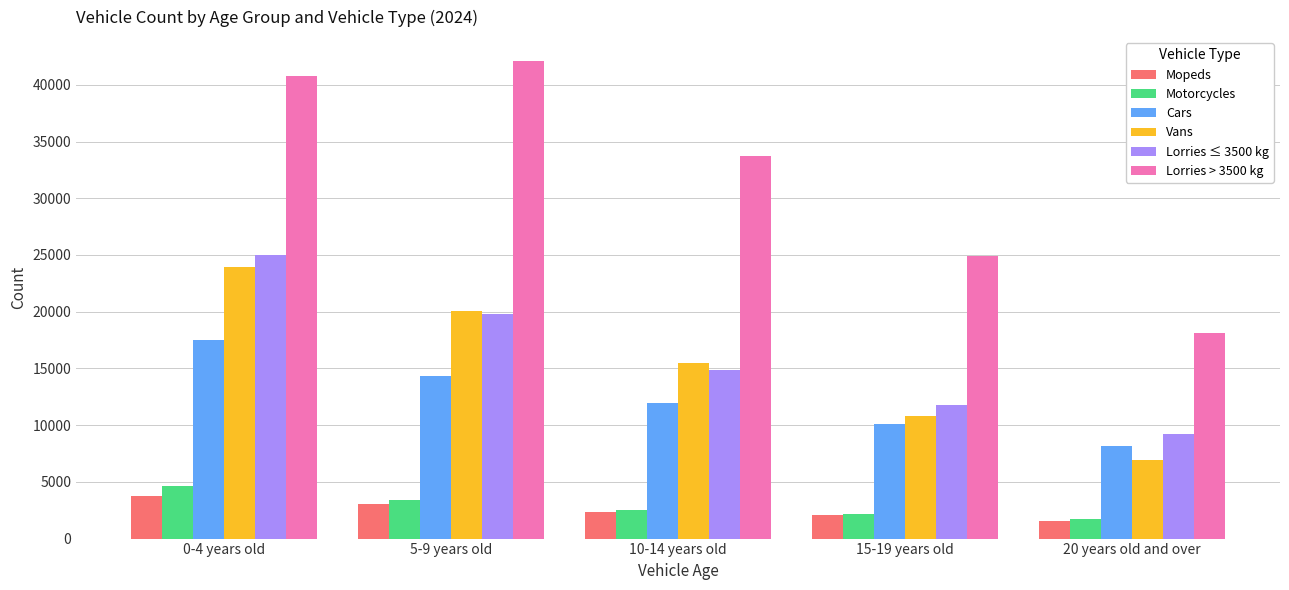

What are all the series names shown in the legend?

Mopeds, Motorcycles, Cars, Vans, Lorries ≤ 3500 kg, Lorries > 3500 kg